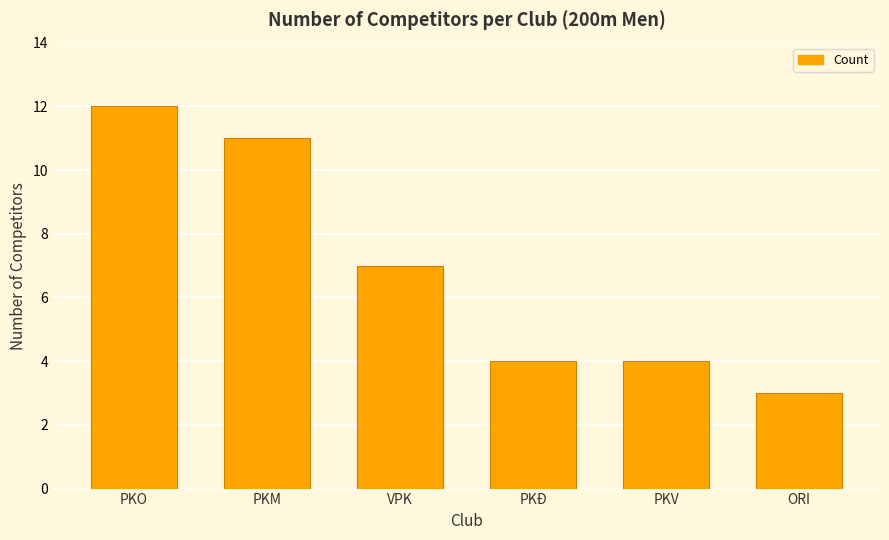

Reading left to right, list all the values displayed in this chart.

PKO=12	PKM=11	VPK=7	PKĐ=4	PKV=4	ORI=3